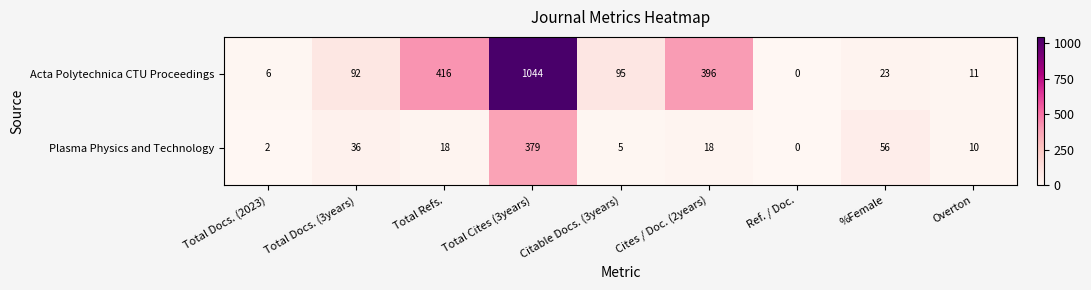

Rank the series at %Female from lowest to highest value.

Acta Polytechnica CTU Proceedings, Plasma Physics and Technology